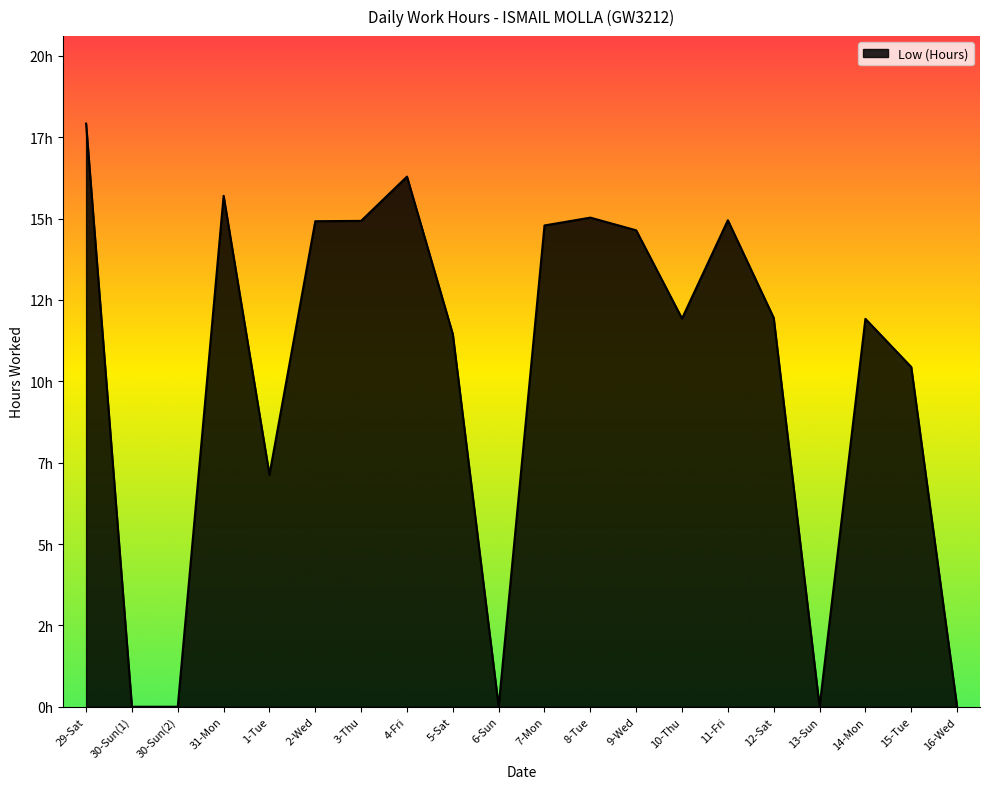

What is the difference between the second highest and second lowest values?

16.3